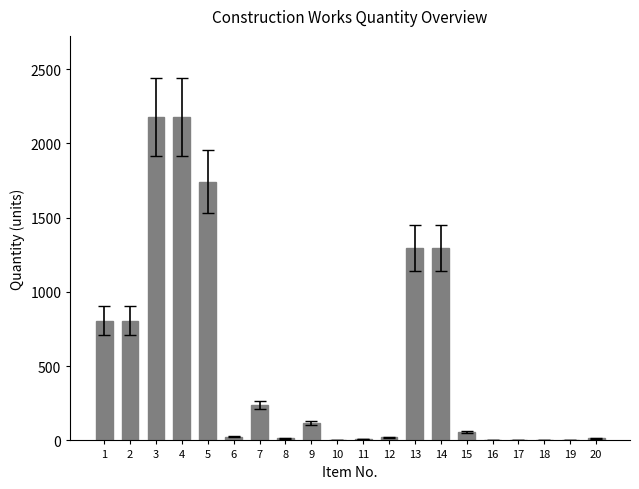

Are the bars grouped side by side (vs. stacked)?

No